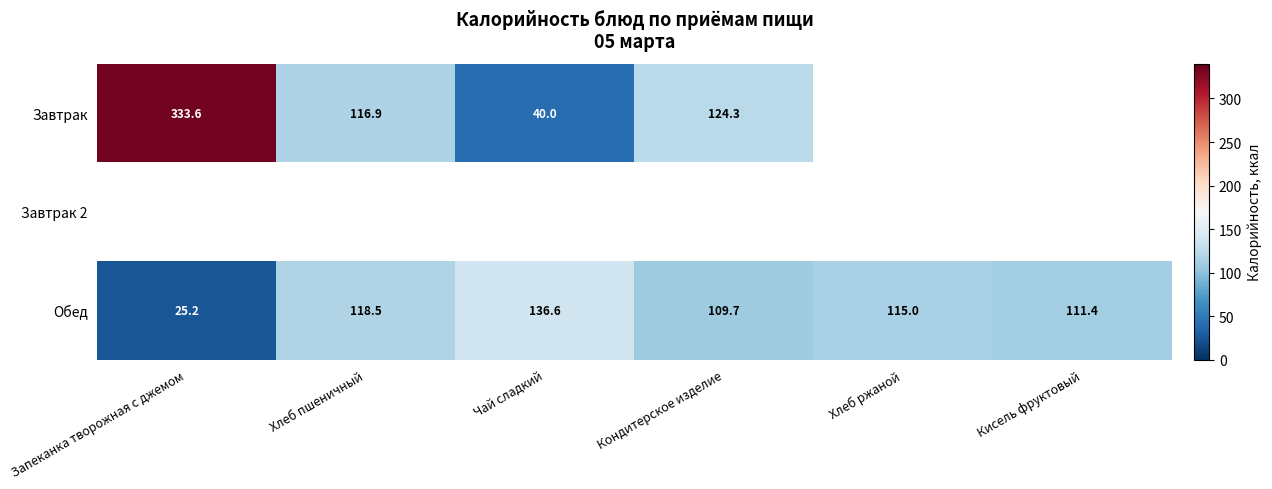

Is the value of Обед at Хлеб пшеничный greater than the value of Завтрак at Кондитерское изделие?

No